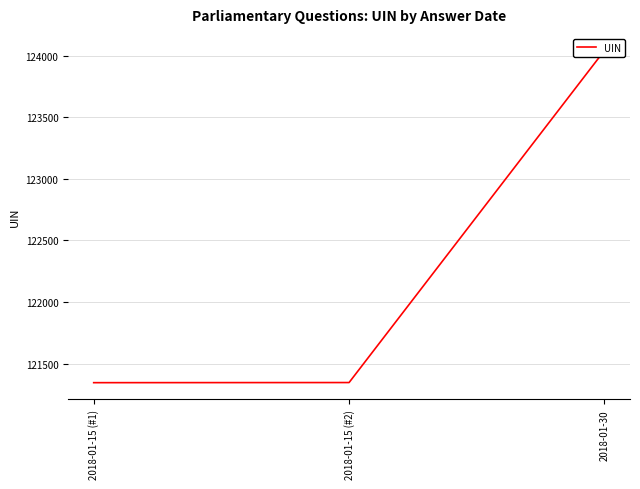

Between 2018-01-30 and 2018-01-15 (#2), which is larger?

2018-01-30